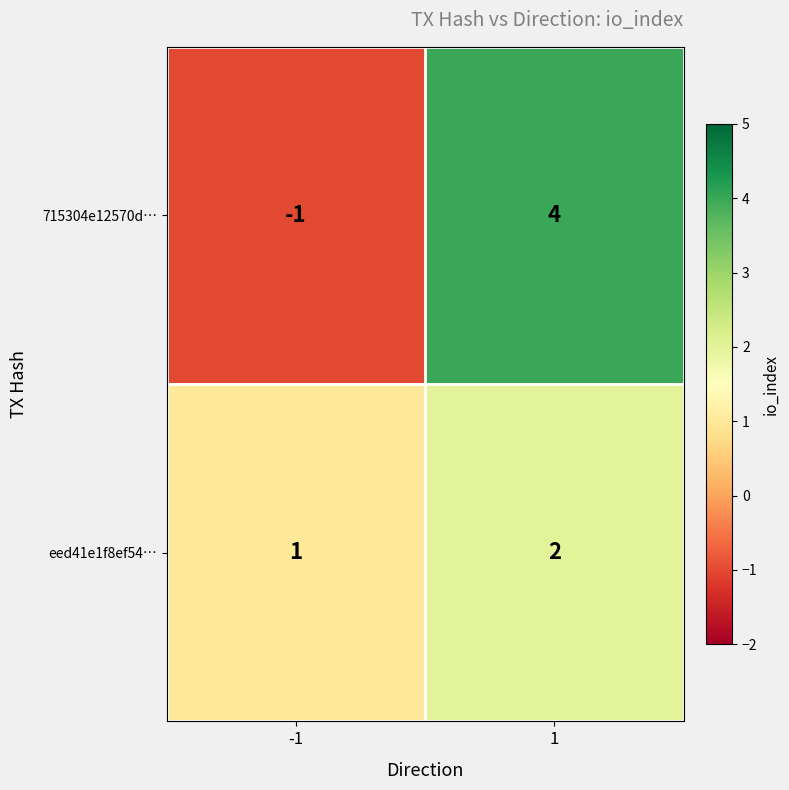

Reading right to left, what are all the values shown in this chart?

715304e12570d…: 4	-1
eed41e1f8ef54…: 2	1